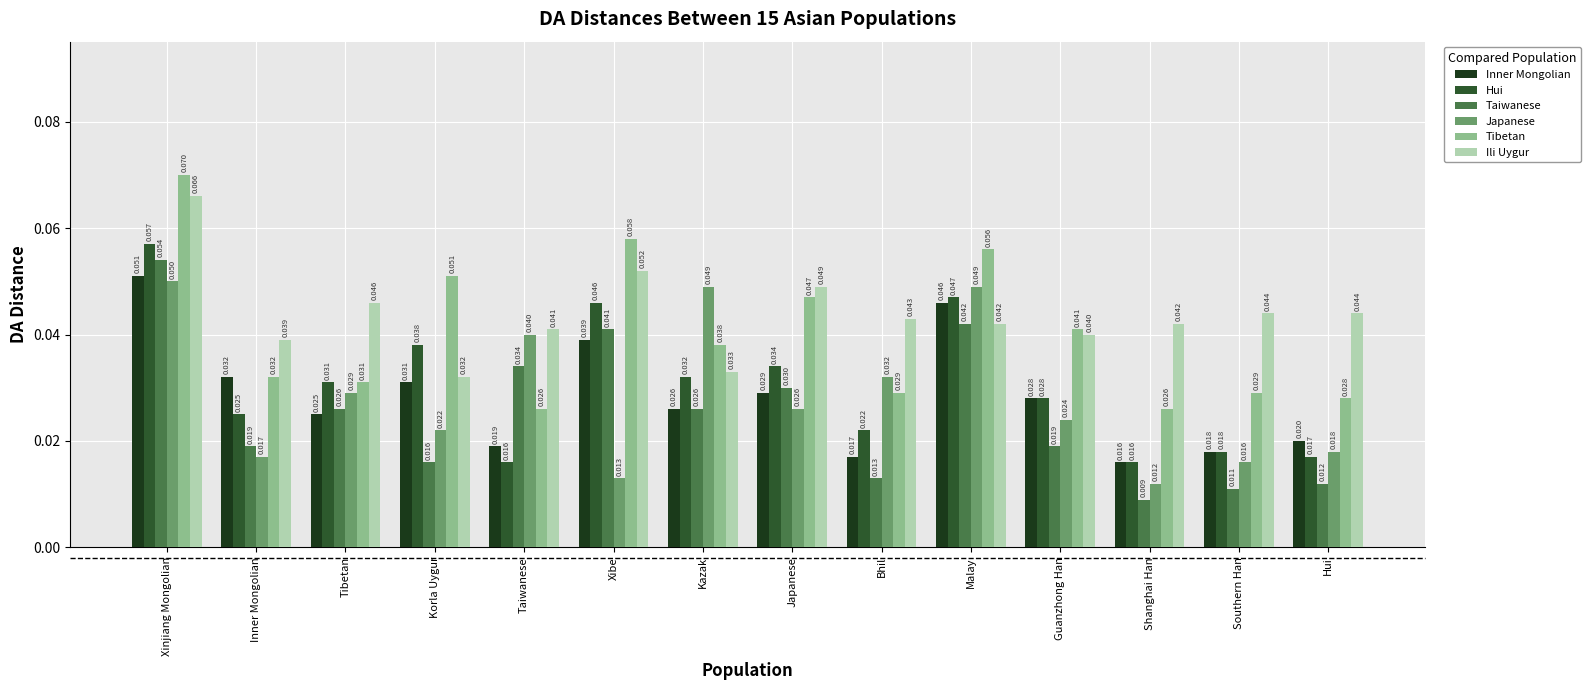

Rank the series at Taiwanese from highest to lowest value.

Ili Uygur, Japanese, Taiwanese, Tibetan, Inner Mongolian, Hui